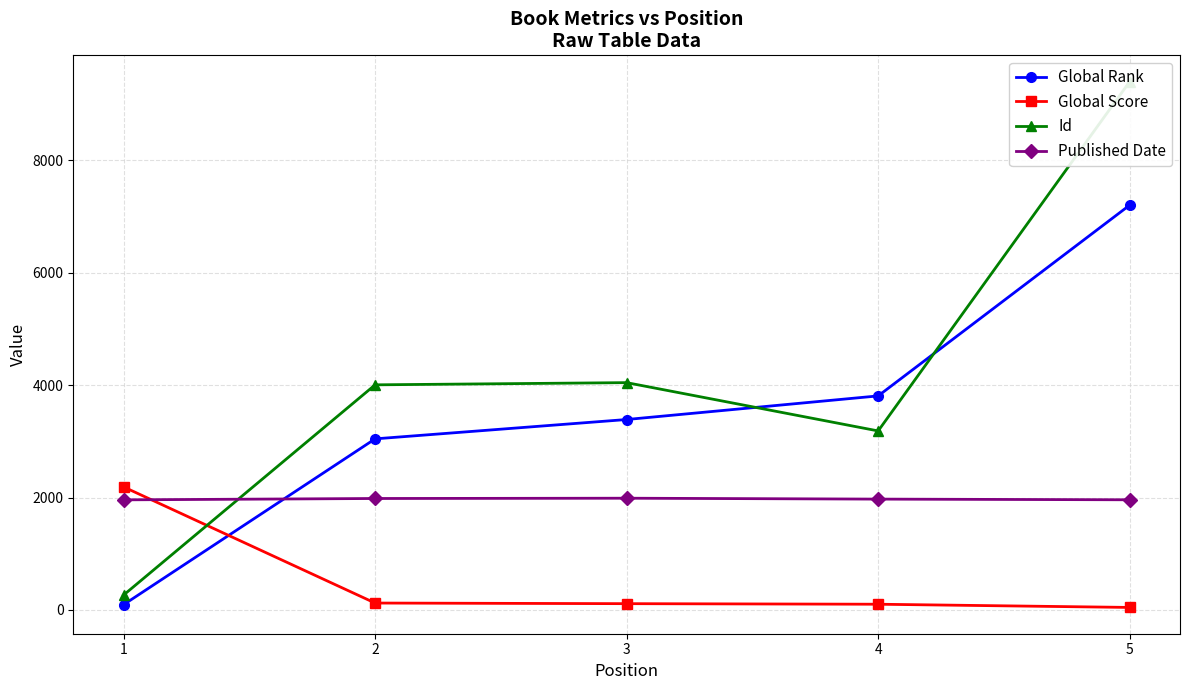

Is this an area chart (filled region under the line)?

No